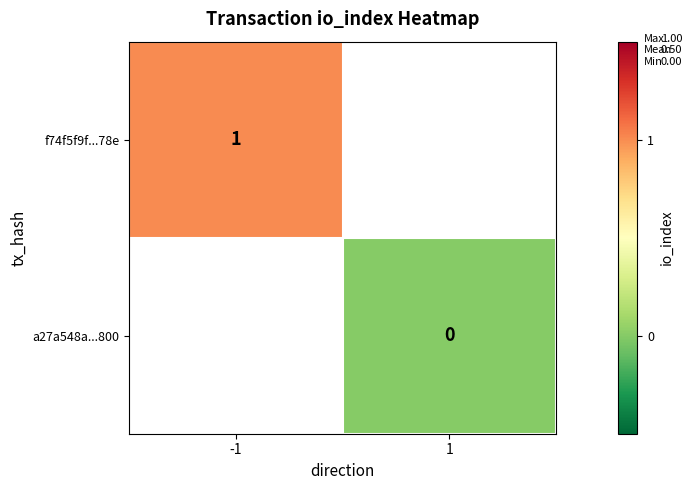

At which category does the chart reach its peak across all series?

-1